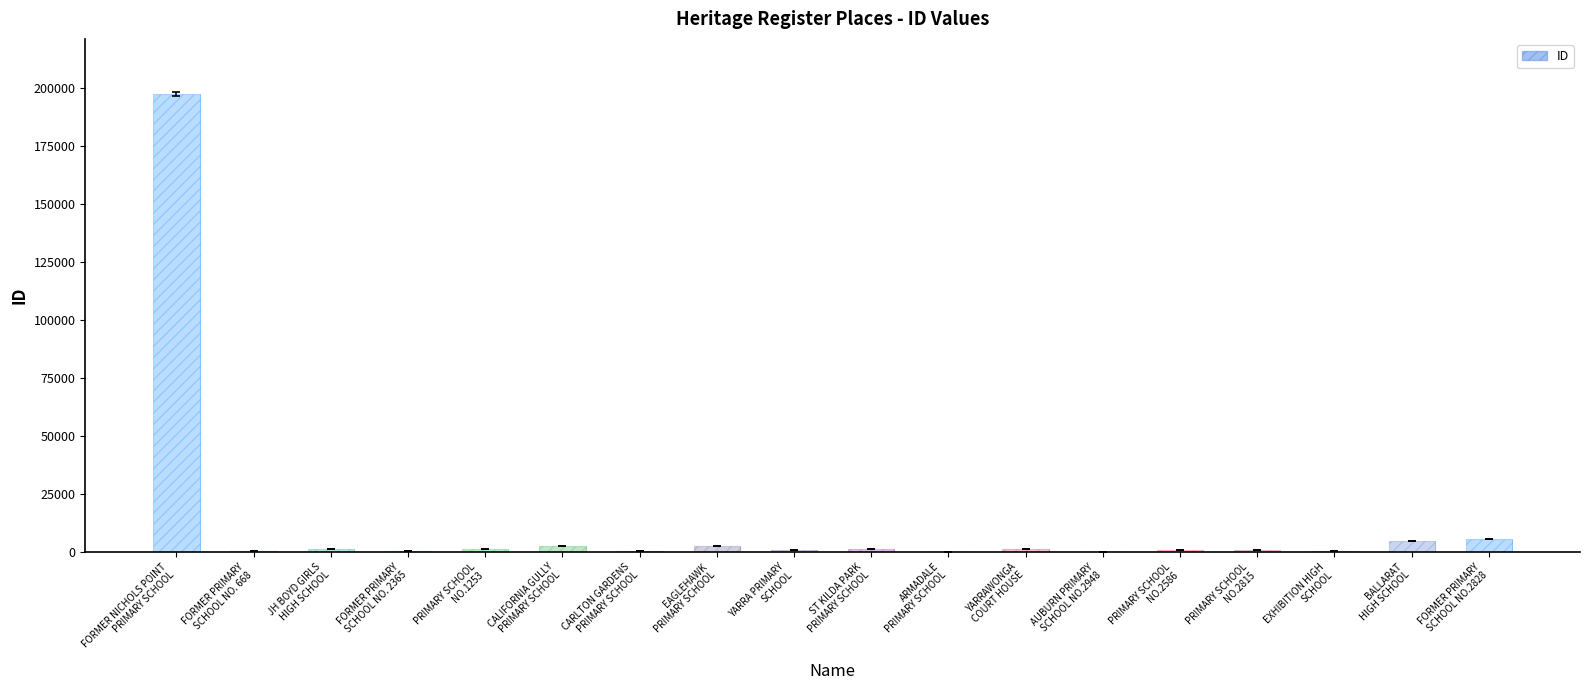

What is the label of the 3rd bar from the right?

EXHIBITION HIGH
SCHOOL